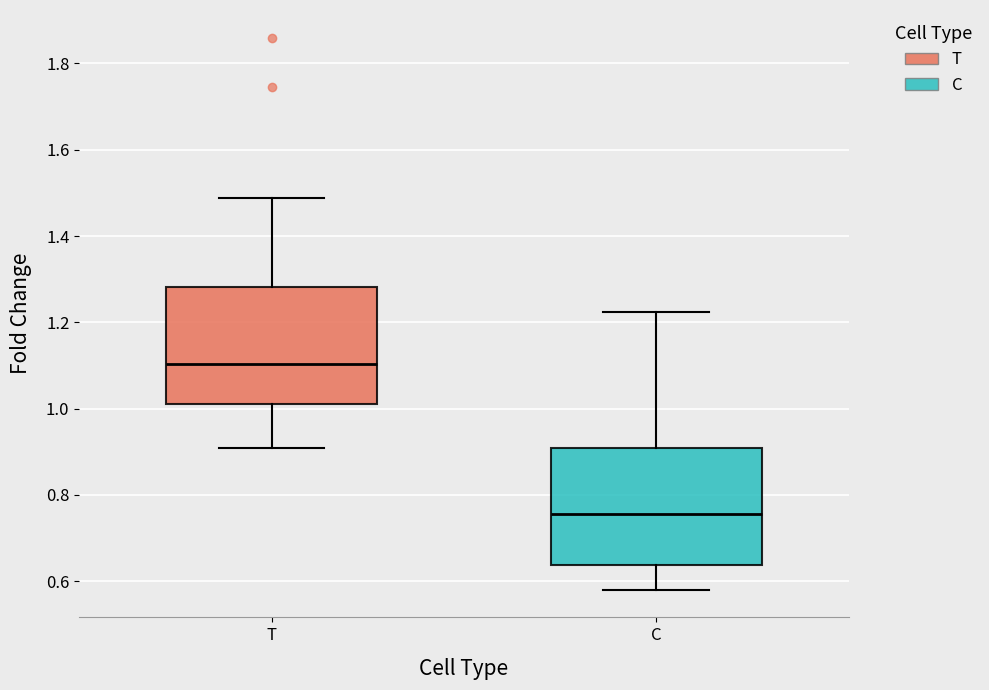

Reading left to right, transcribe this box plot: for each box, give where its median line is, the range the box spans, and where its two whiskers end, as read against the y-axis. The values are not printed on the chart, so give them approximately, as read against the axis.

T: median 1.10, box 1.02 to 1.28, whiskers 0.90 to 1.48
C: median 0.76, box 0.64 to 0.90, whiskers 0.58 to 1.22